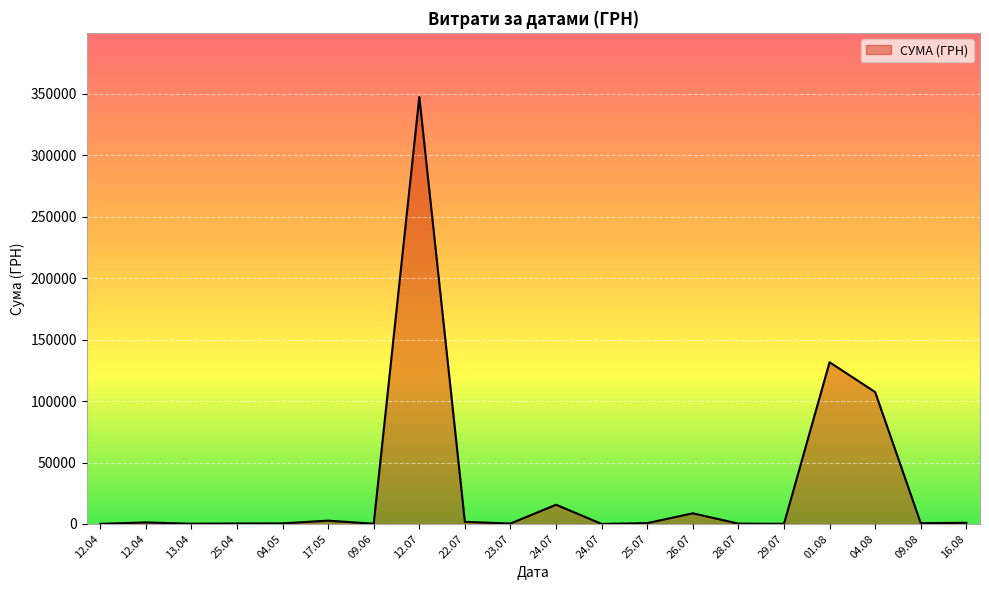

Rank the categories by value from lowest to highest.

24.07.2016, 12.04.2016, 29.07.2016, 13.04.2016, 09.06.2016, 28.07.2016, 23.07.2016, 25.04.2016, 04.05.2016, 09.08.2016, 25.07.2016, 16.08.2016, 12.04.2016, 22.07.2016, 17.05.2016, 26.07.2016, 24.07.2016, 04.08.2016, 01.08.2016, 12.07.2016